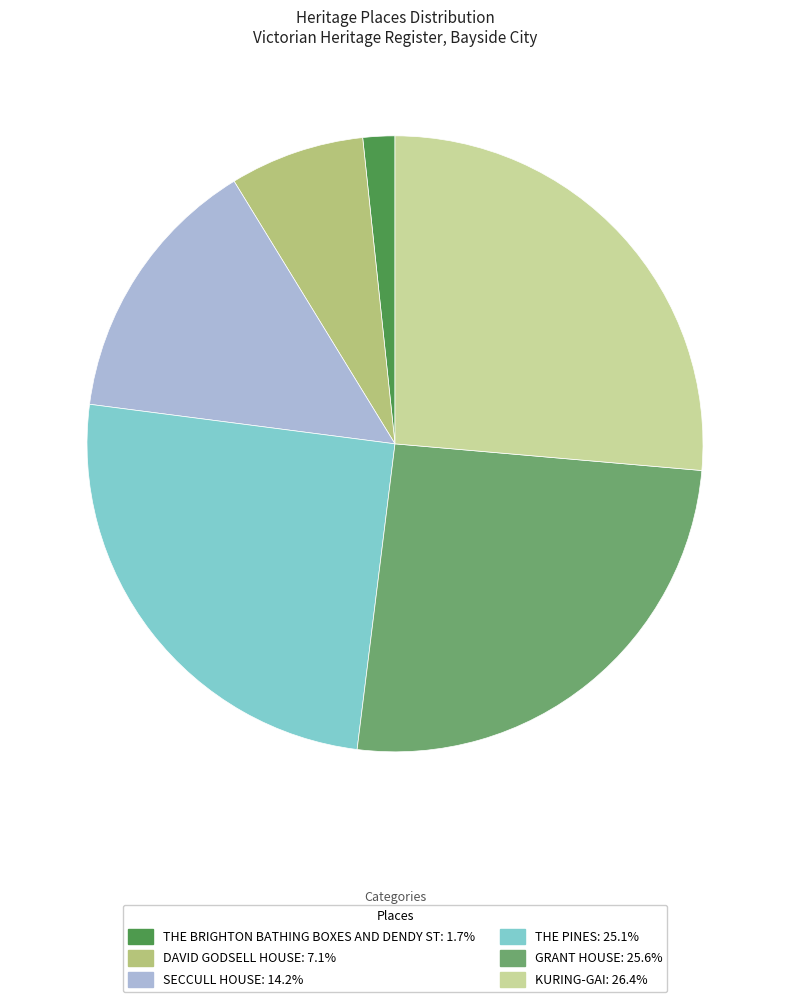

Is DAVID GODSELL HOUSE the majority of the pie?

No